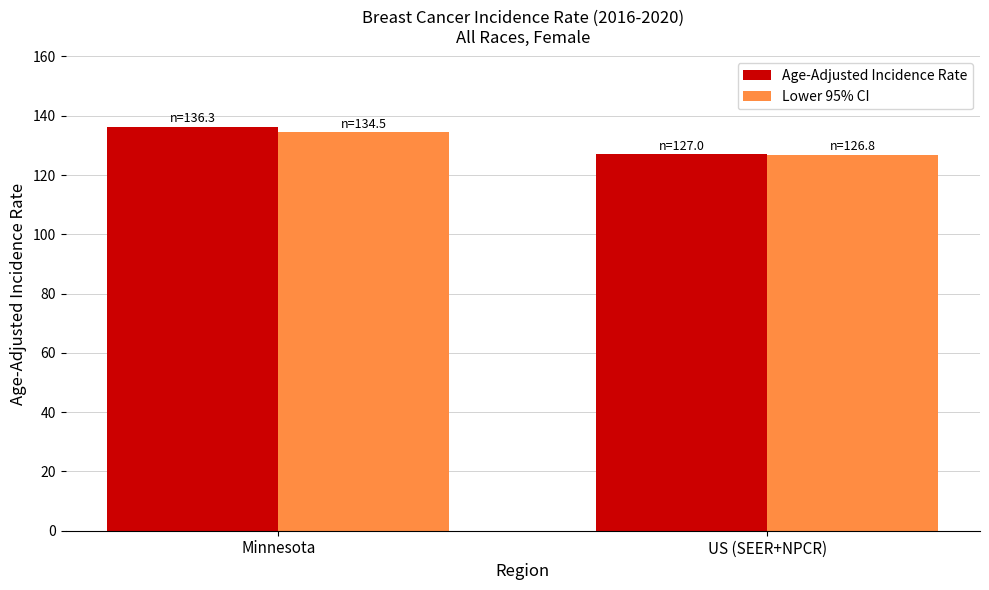

True or false: Age-Adjusted Incidence Rate has a value of 127.0 at US (SEER+NPCR).

True